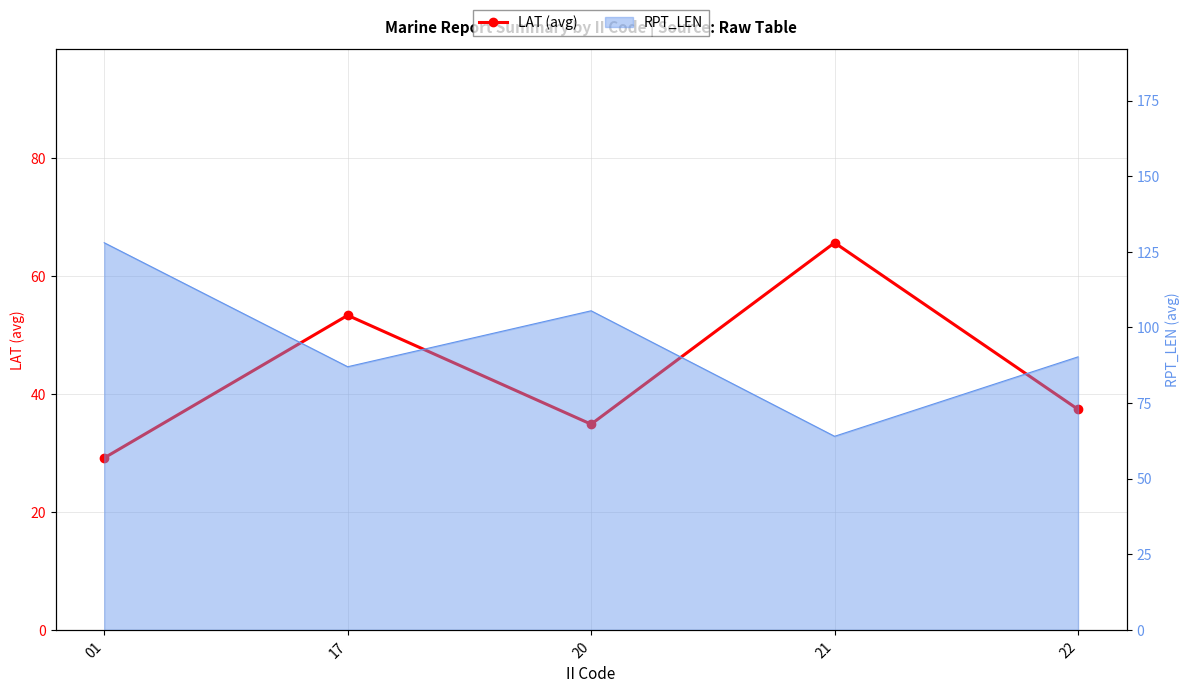

What is the approximate value at 17?

53.3